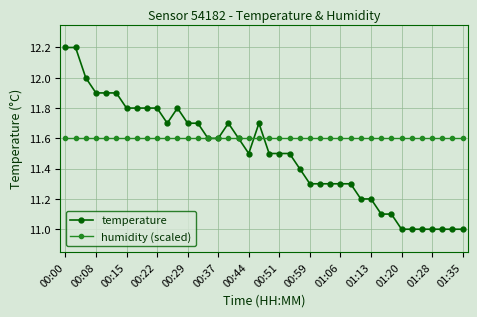

Rank the series by their maximum value, from highest to lowest.

temperature, humidity (scaled)